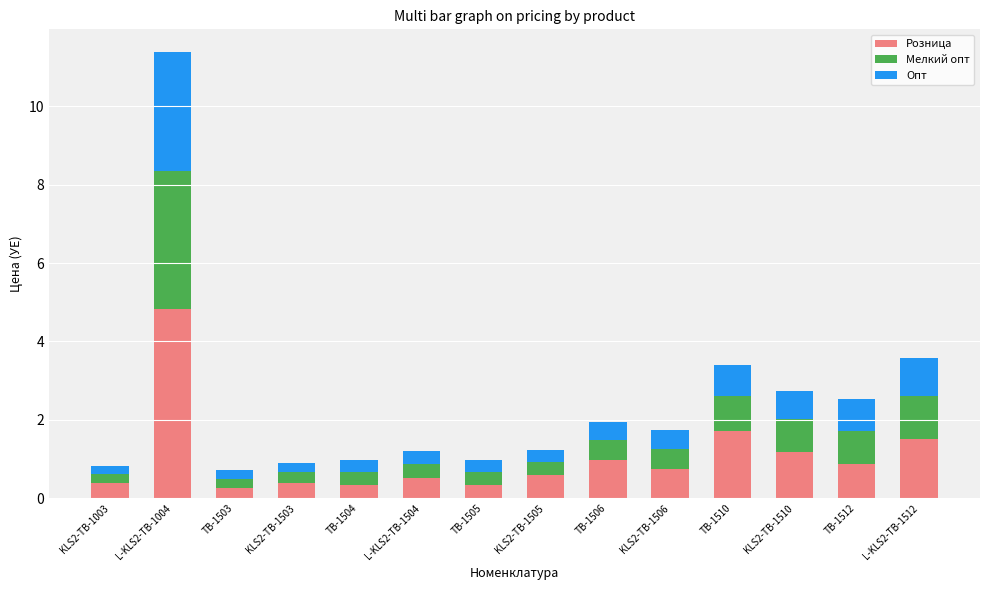

True or false: Розница has a value of 0.4 at KLS2-TB-1503.

True